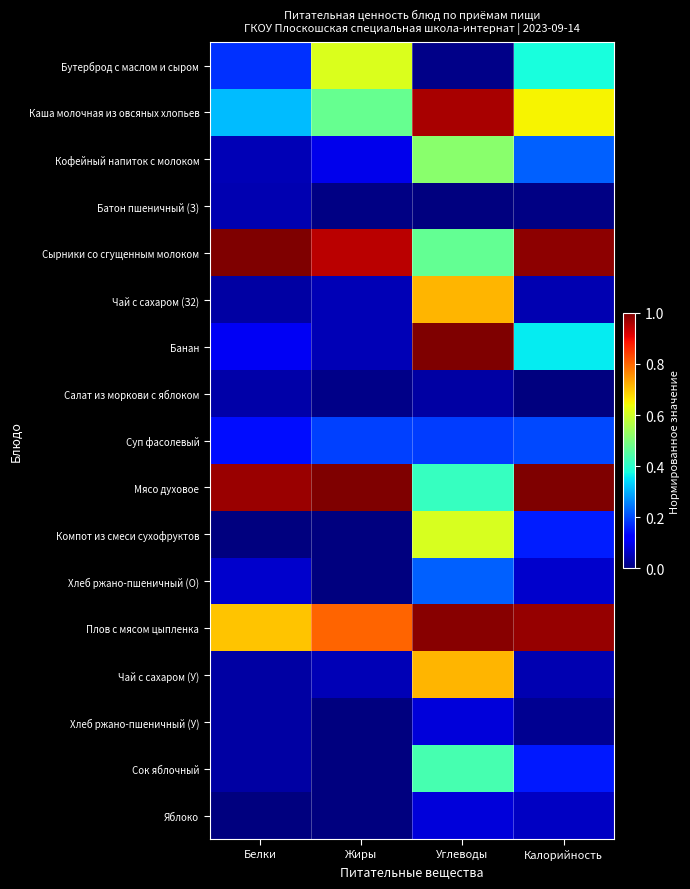

At how many categories does at least one series exceed 0?

4